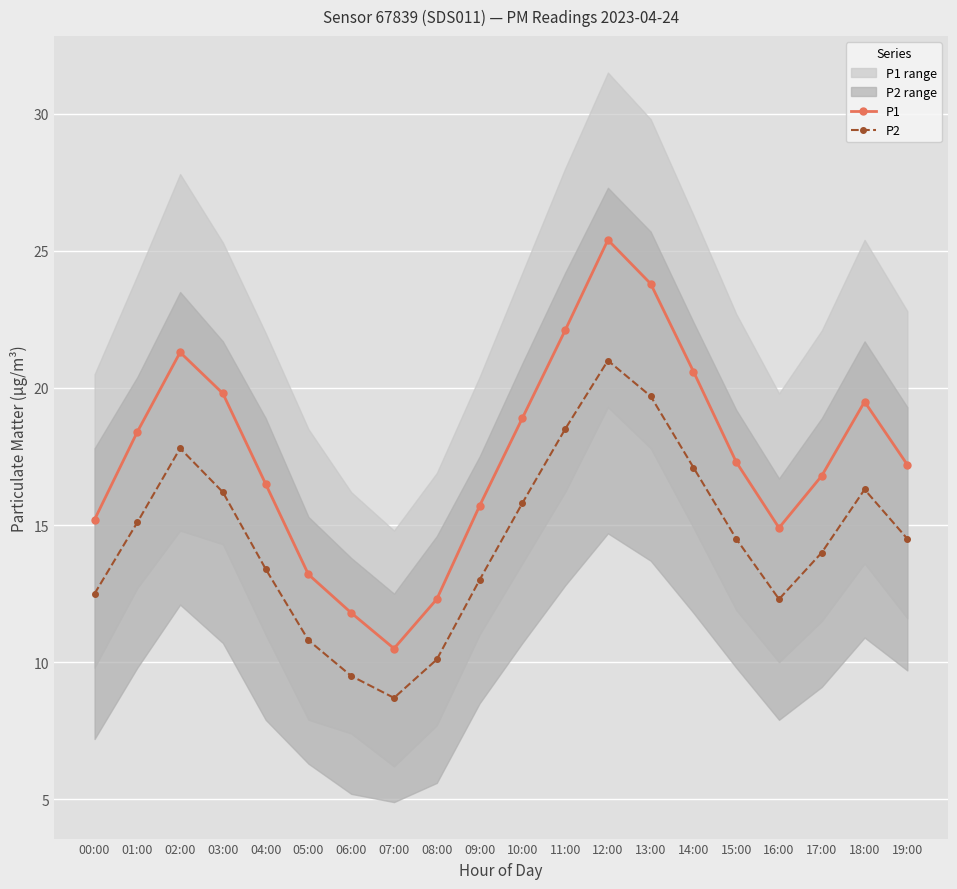

True or false: P2 has a value of 14.5 at 15:00.

True